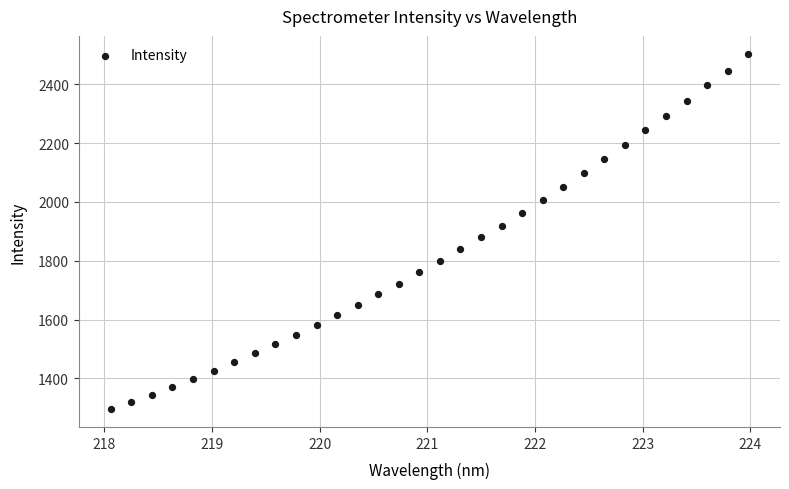

What is the range of Y values (max minus min)?

1208.3